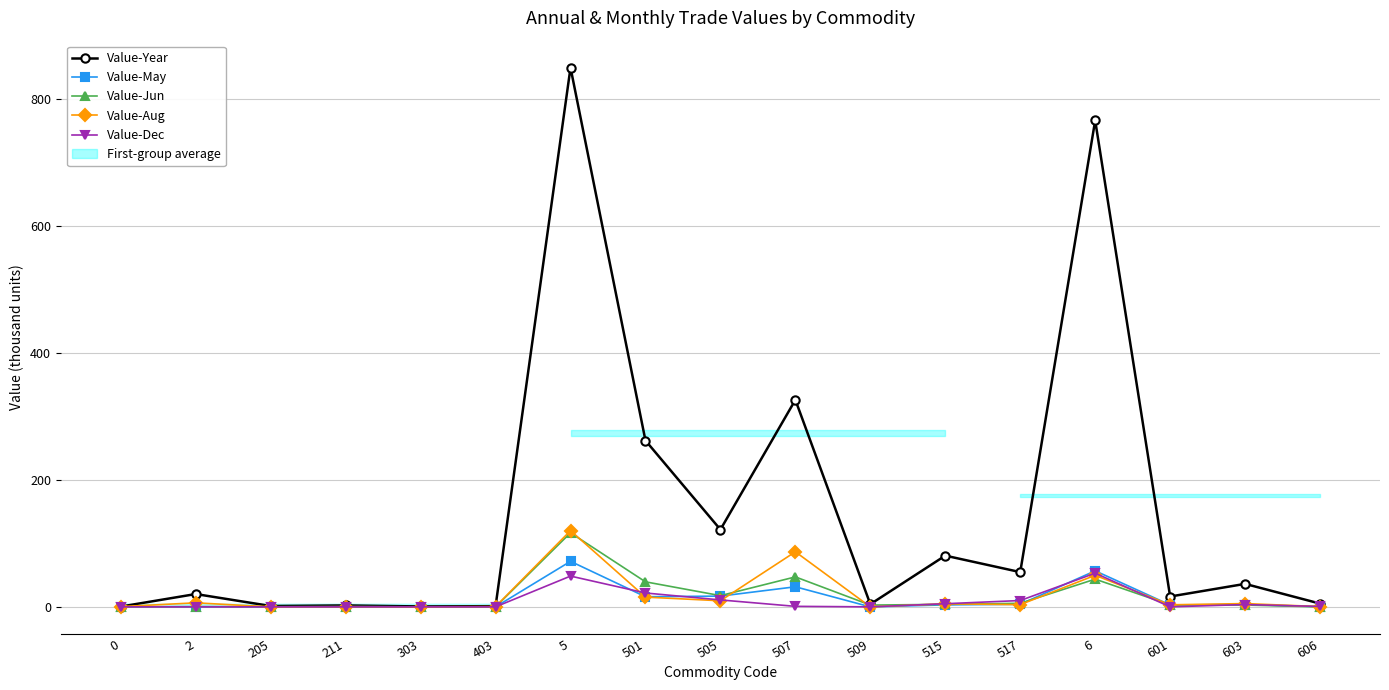

What is the difference between the highest and lowest values at 501?

246.6